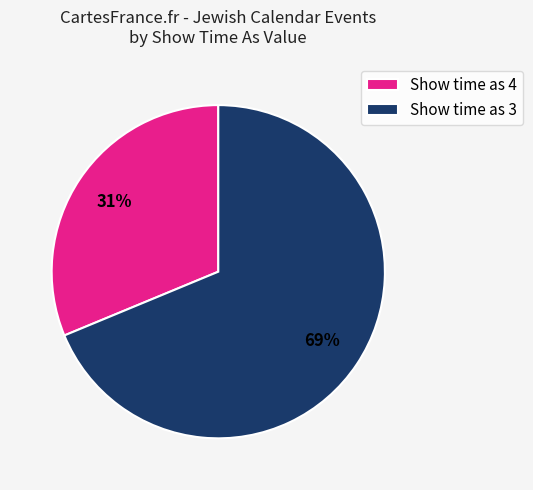

What percentage is the Show time as 3 slice, to the nearest percent?

69%